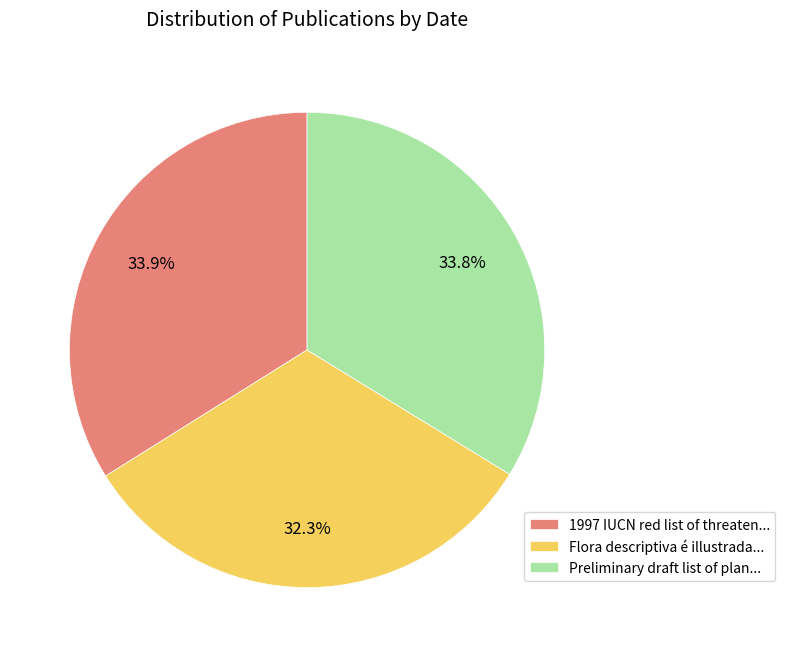

Combined, do Flora descriptiva é illustrada... and 1997 IUCN red list of threaten... account for over 50%?

Yes